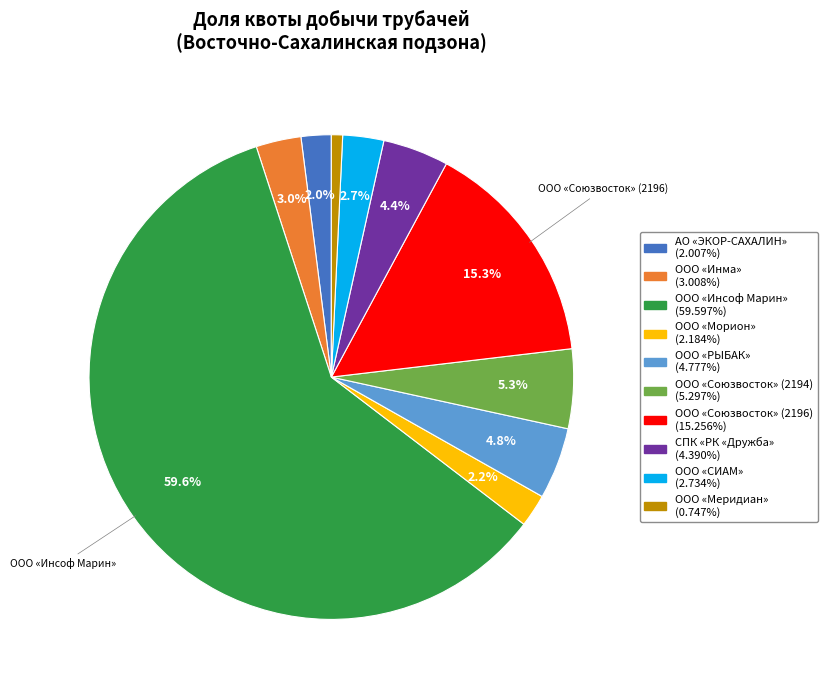

Is there a majority slice in this chart?

Yes